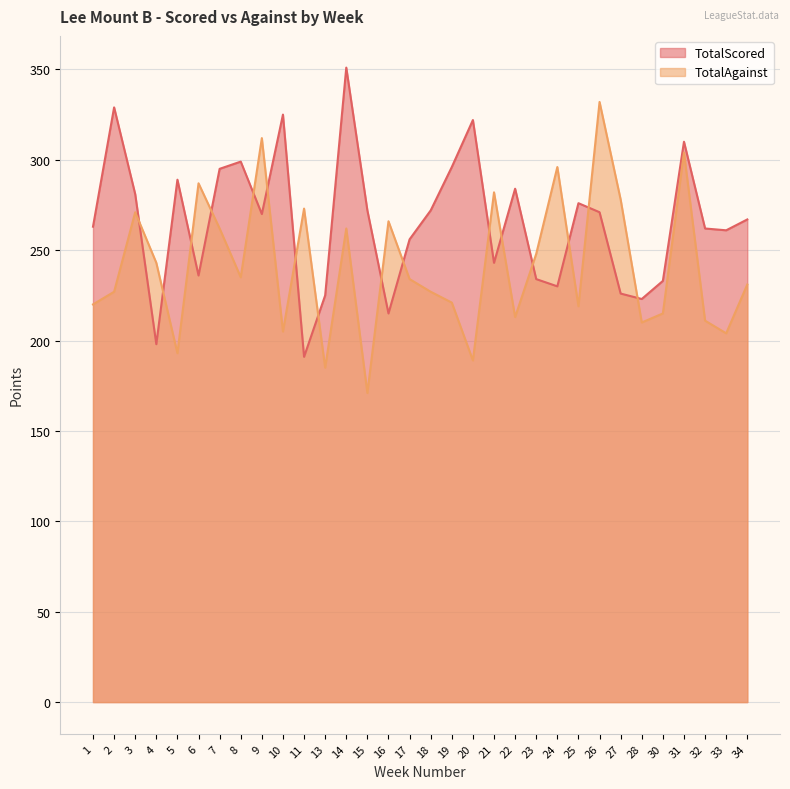

Reading left to right, extract all data points from this chart.

TotalScored: 1=263	2=329	3=281	4=198	5=289	6=236	7=295	8=299	9=270	10=325	11=191	13=225	14=351	15=272	16=215	17=256	18=272	19=296	20=322	21=243	22=284	23=234	24=230	25=276	26=271	27=226	28=223	30=233	31=310	32=262	33=261	34=267
TotalAgainst: 1=220	2=227	3=271	4=243	5=193	6=287	7=262	8=235	9=312	10=205	11=273	13=185	14=262	15=171	16=266	17=234	18=227	19=221	20=189	21=282	22=213	23=248	24=296	25=219	26=332	27=278	28=210	30=215	31=304	32=211	33=204	34=231